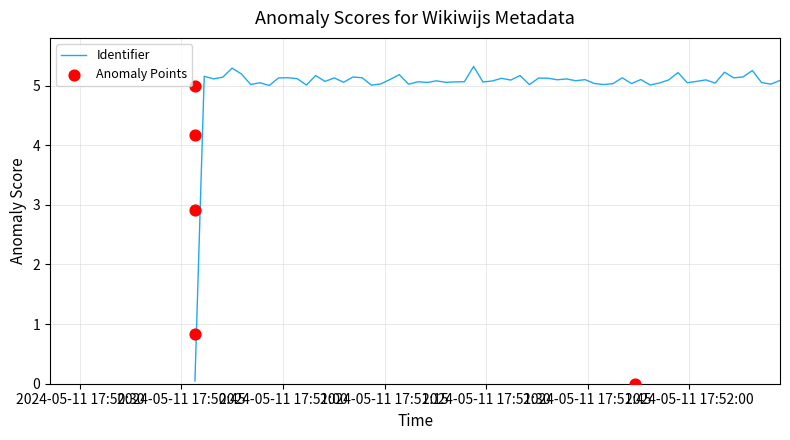

Between 2024-05-11 17:50:47 and 2024-05-11 17:50:47, which is larger?

2024-05-11 17:50:47